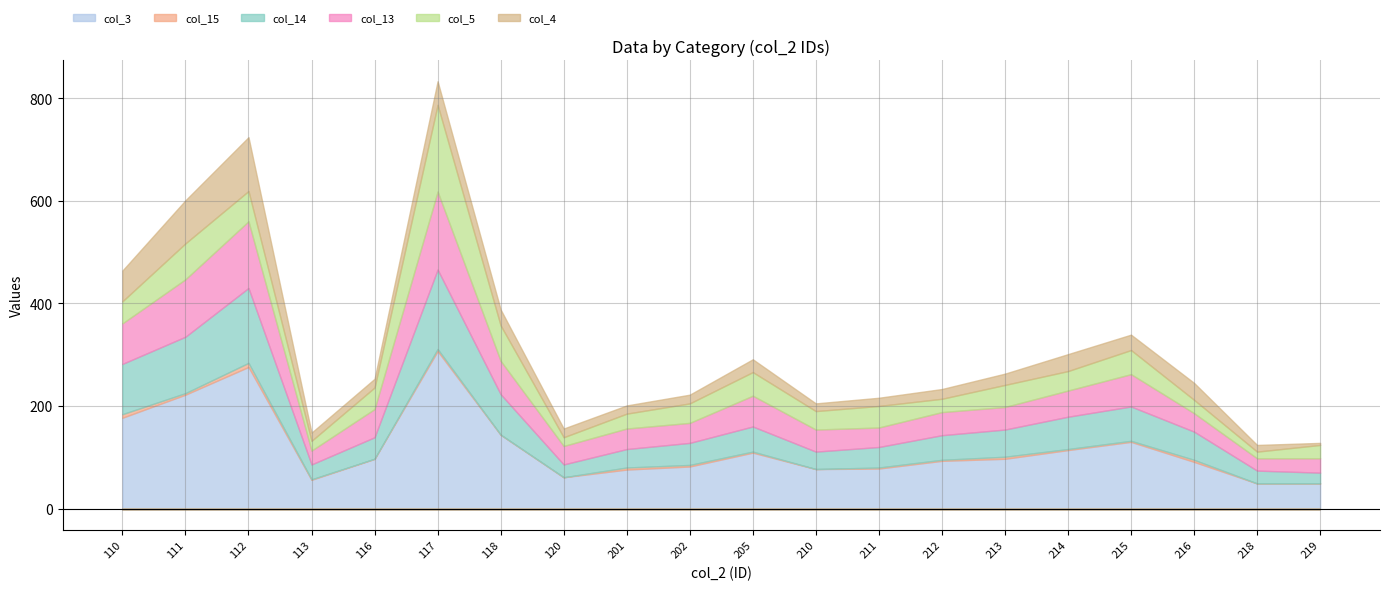

Reading left to right, transcribe all the data shown in this chart.

col_3: 177	222	276	56	97	307	144	61	76	82	109	77	78	93	97	114	130	91	49	49
col_15: 7	3	8	1	0	4	0	0	4	3	2	0	2	2	4	2	2	4	0	0
col_14: 98	110	146	29	42	155	79	25	36	43	49	34	40	48	53	63	67	55	25	21
col_13: 79	112	130	27	55	152	65	36	40	39	60	43	38	45	44	51	63	36	24	28
col_5: 43	70	59	19	42	169	69	17	29	38	46	36	42	26	43	38	47	26	13	26
col_4: 60	84	105	16	17	46	31	17	16	17	25	15	16	19	22	33	30	33	13	4